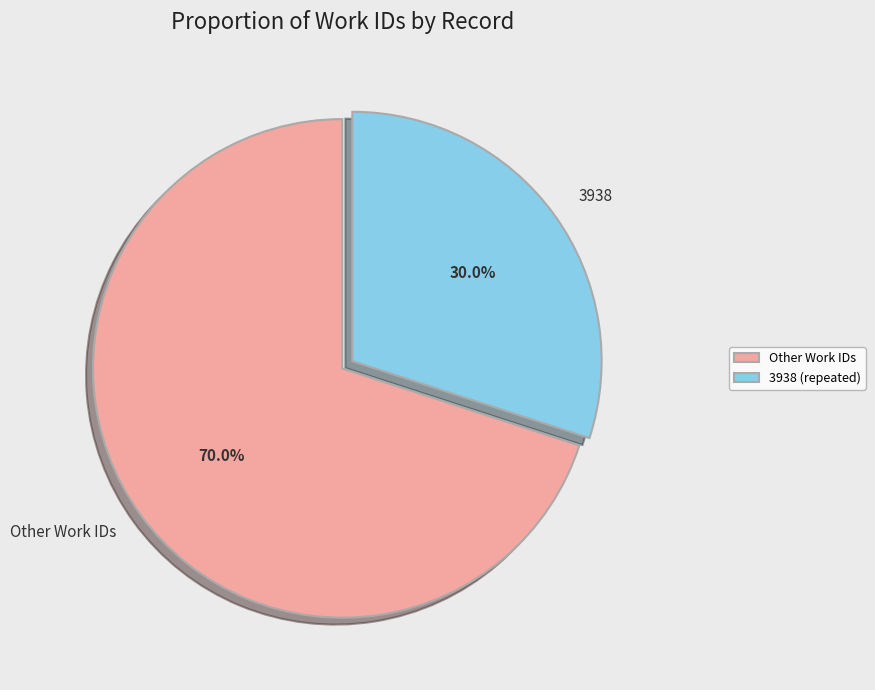

What is the largest slice in the pie chart?

Other Work IDs